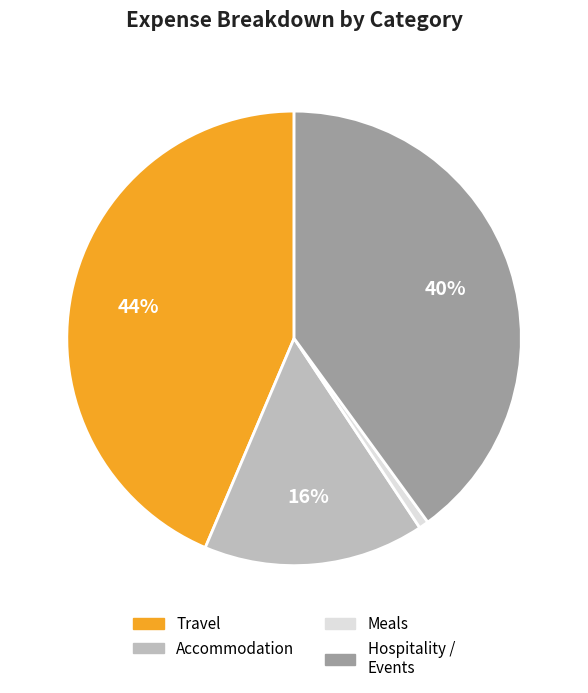

Is there a majority slice in this chart?

No